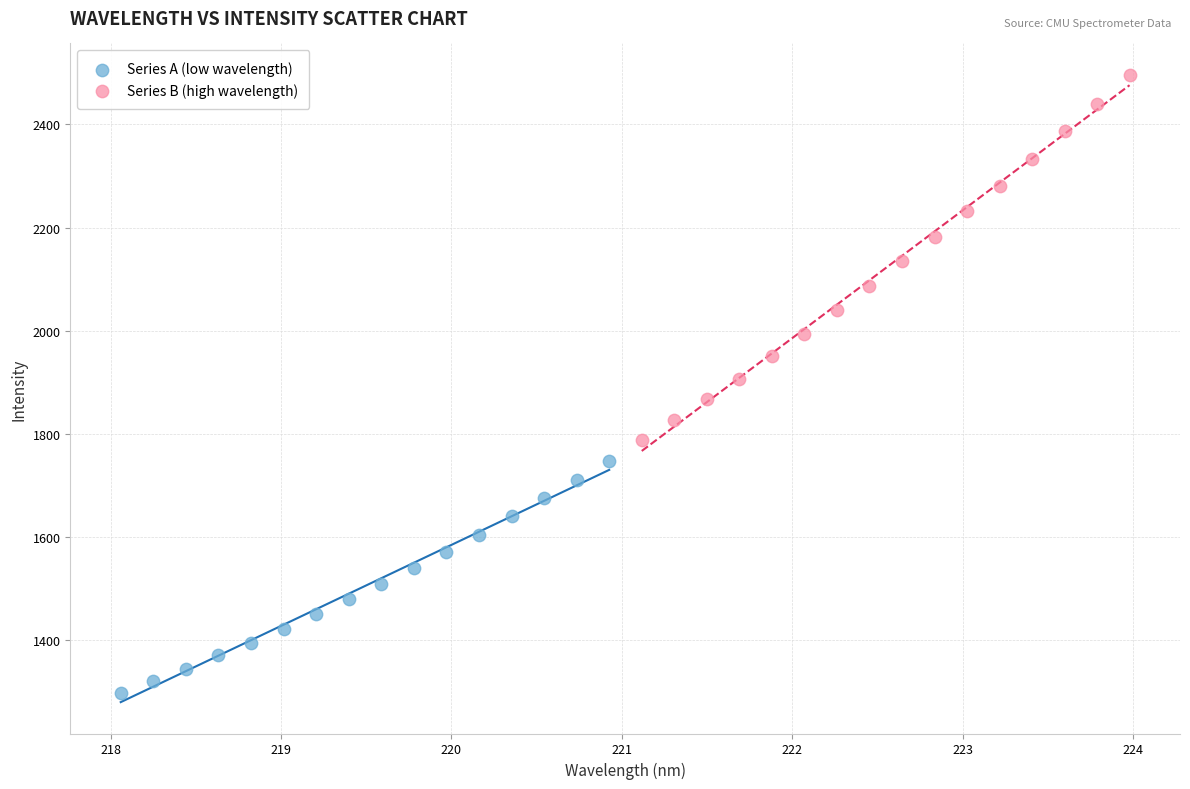

Which series reaches the minimum Y coordinate?

Series A (low wavelength)